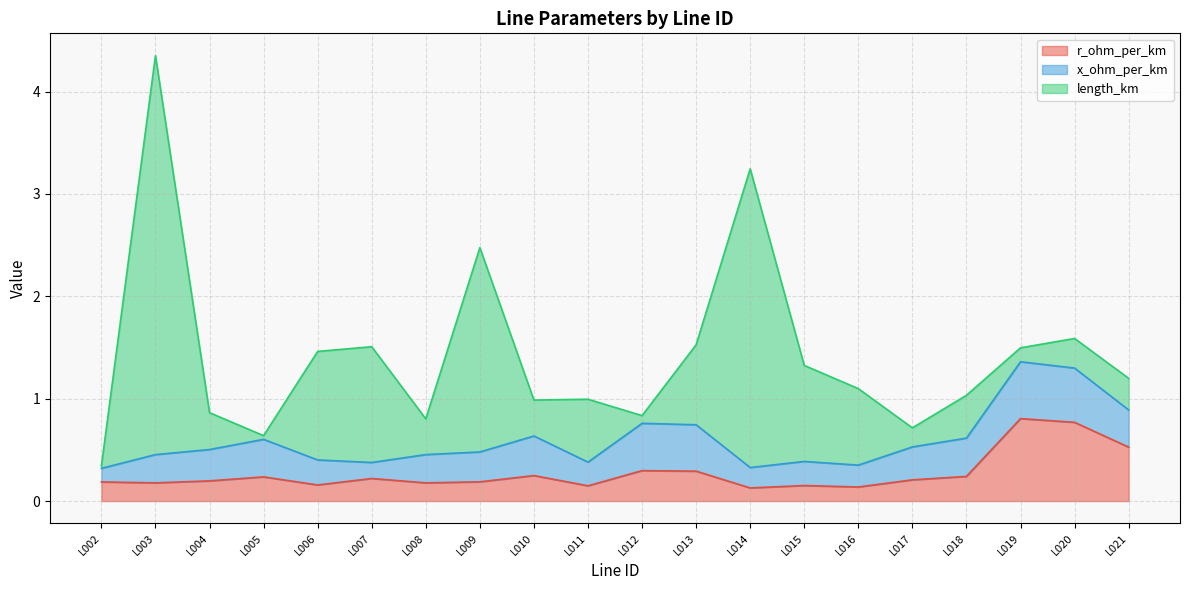

True or false: r_ohm_per_km and length_km intersect in this chart.

True